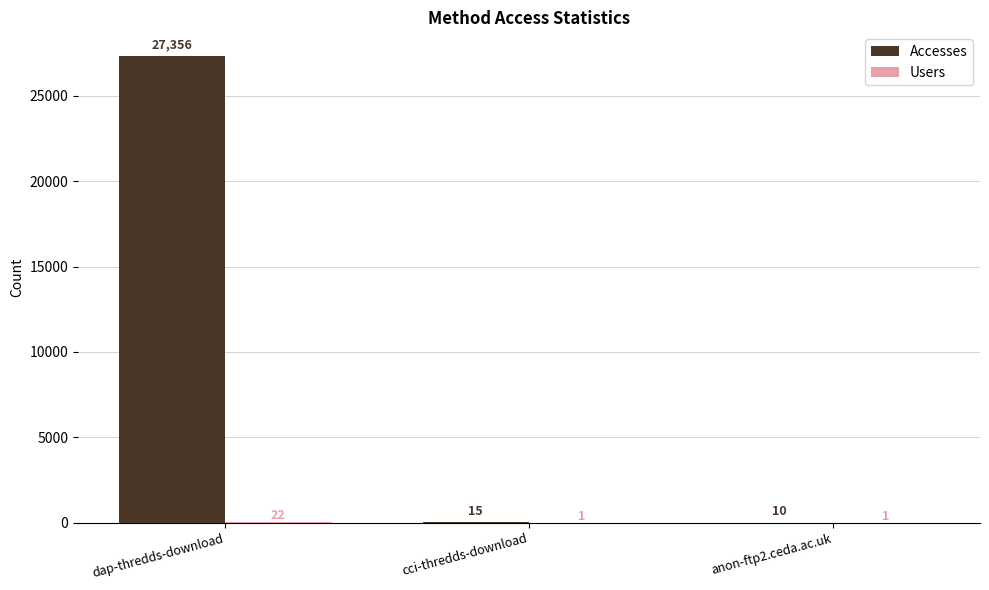

What is the sum of the Accesses values at anon-ftp2.ceda.ac.uk and cci-thredds-download?

25